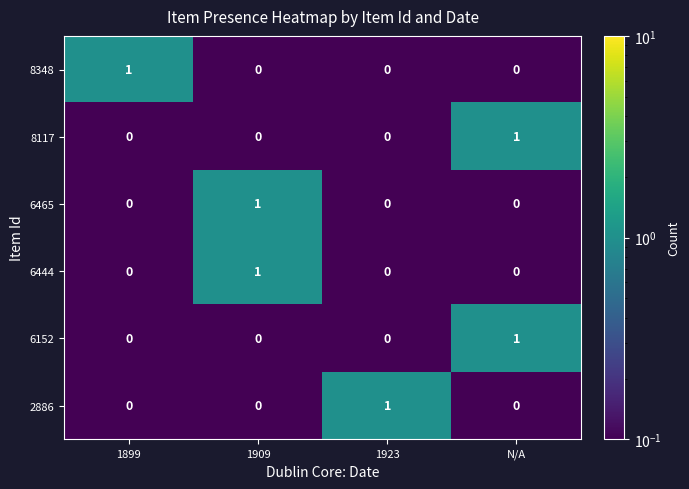

How many 6465 values are between 0 and 1?

4